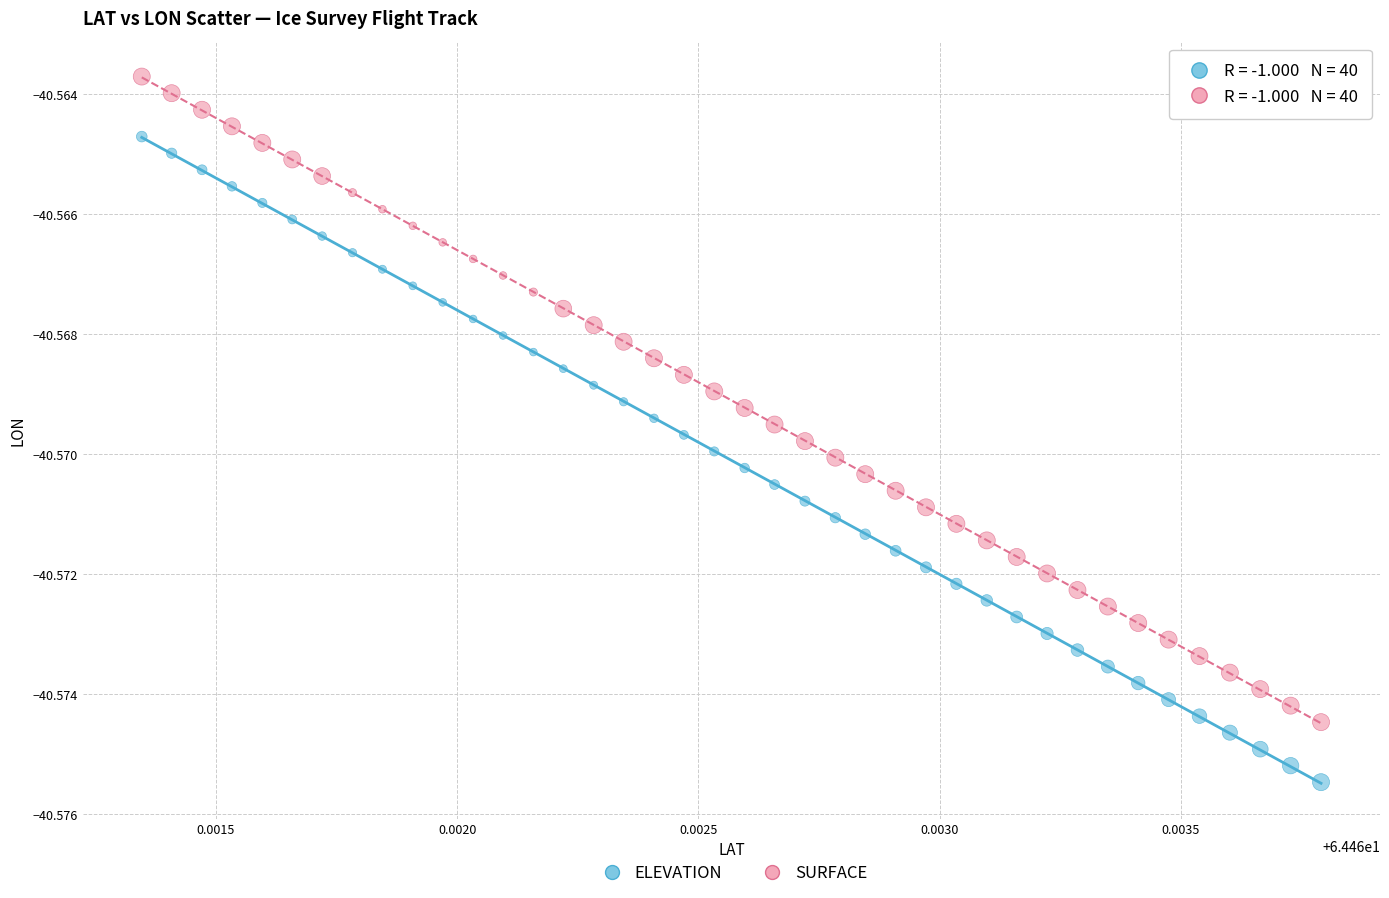

How many data points are displayed?

80